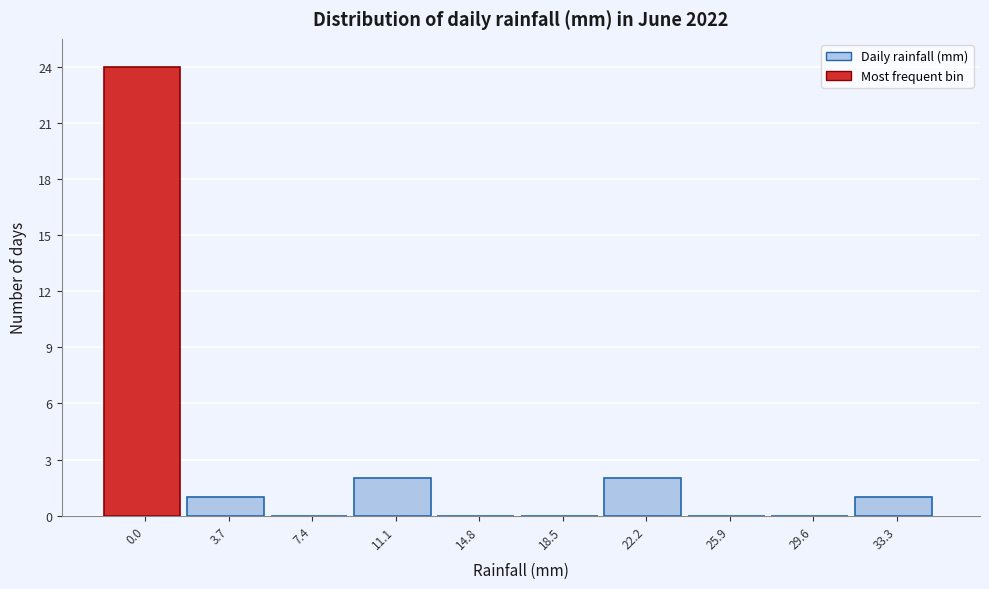

Reading right to left, extract all data points from this chart.

33.3=1	29.6=0	25.9=0	22.2=2	18.5=0	14.8=0	11.1=2	7.4=0	3.7=1	0.0=24